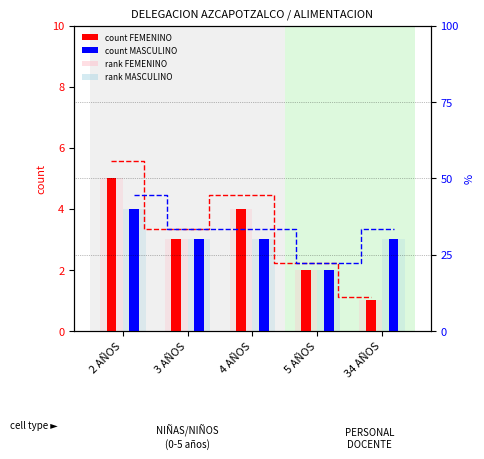

What is the maximum value shown in the chart?

55.6